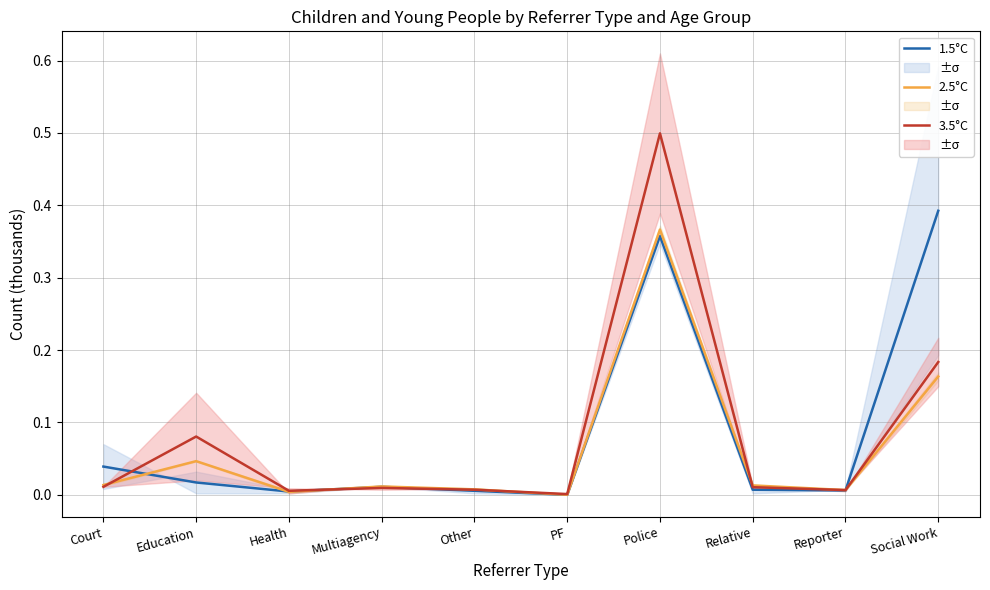

Between Health and Relative, which series saw the biggest shift?

2.5°C